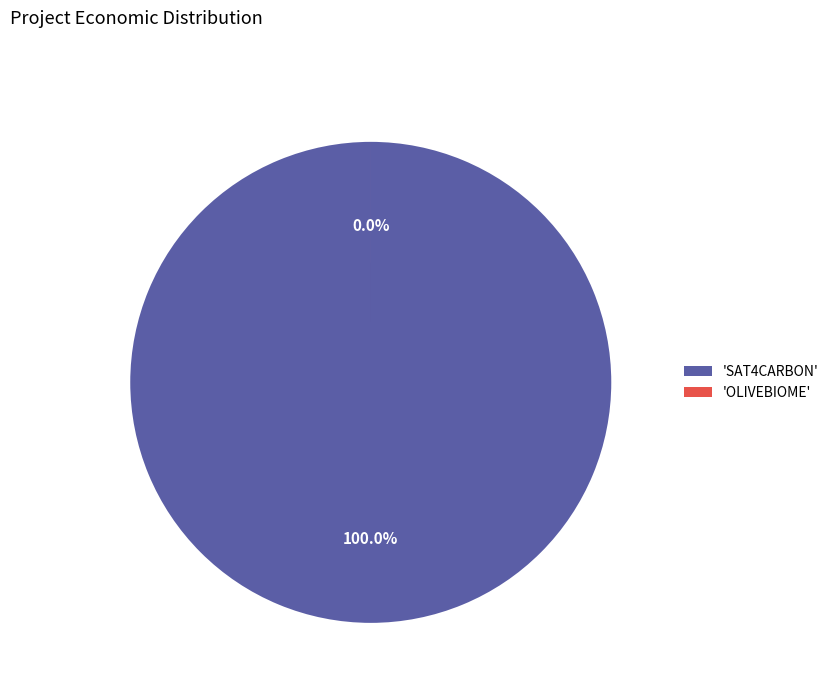

Which category has the smallest portion of the pie?

OLIVEBIOME